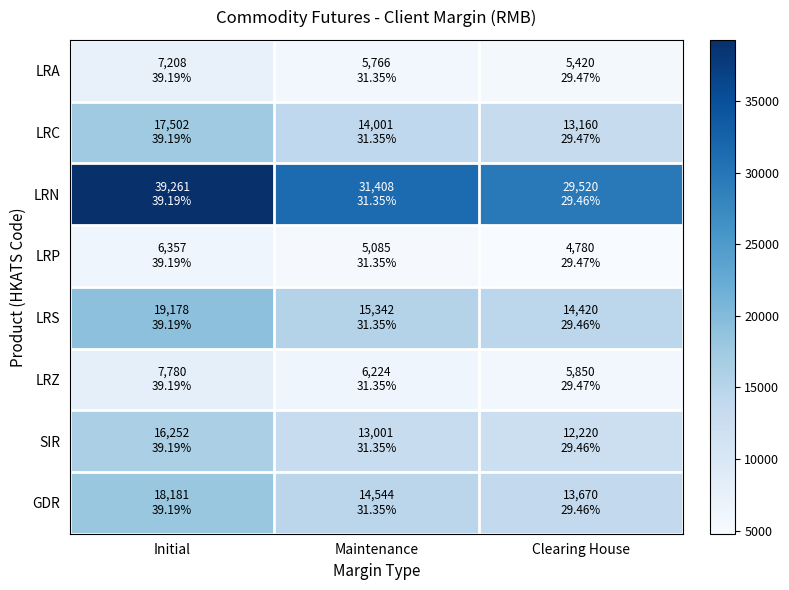

What is the difference between the highest and lowest values at Clearing House?

24740